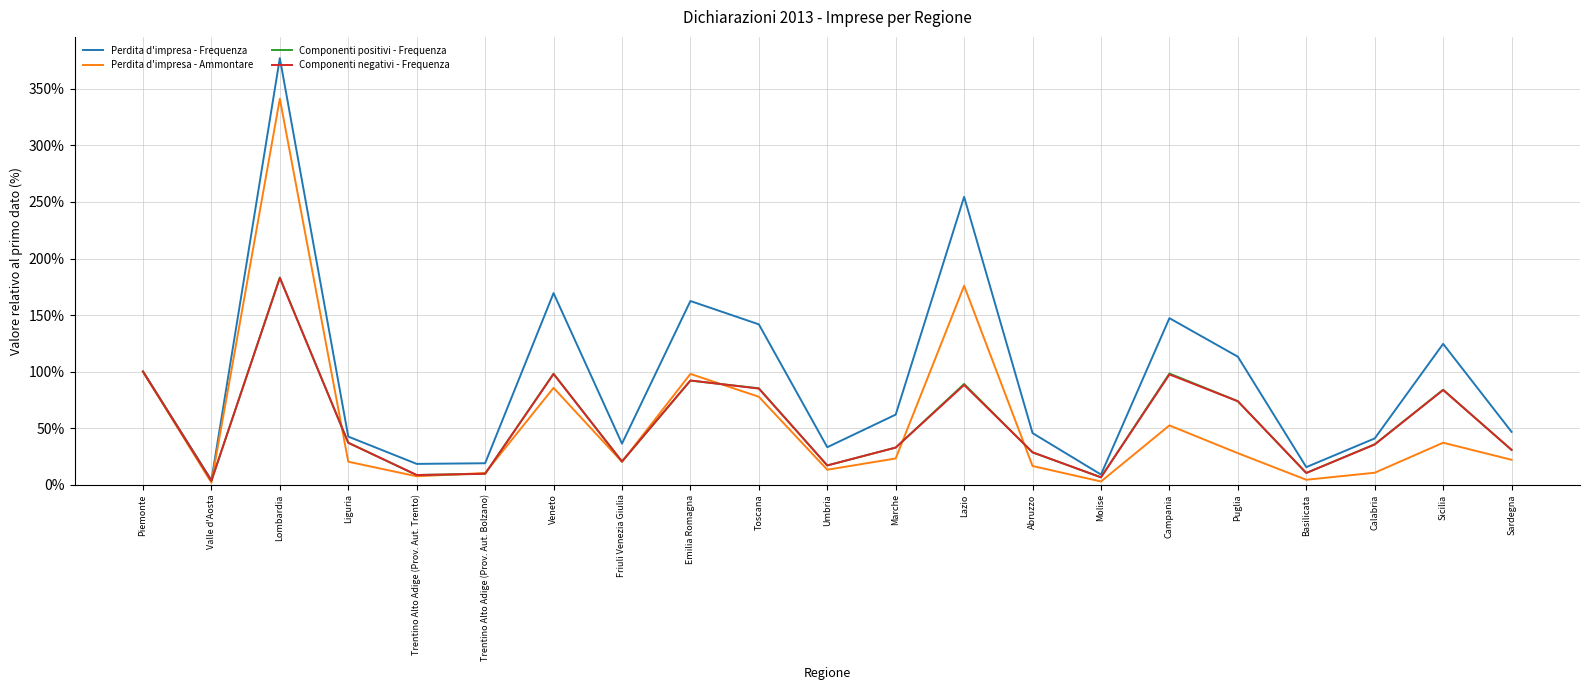

Where is the first local maximum for Perdita d'impresa - Frequenza?

Lombardia